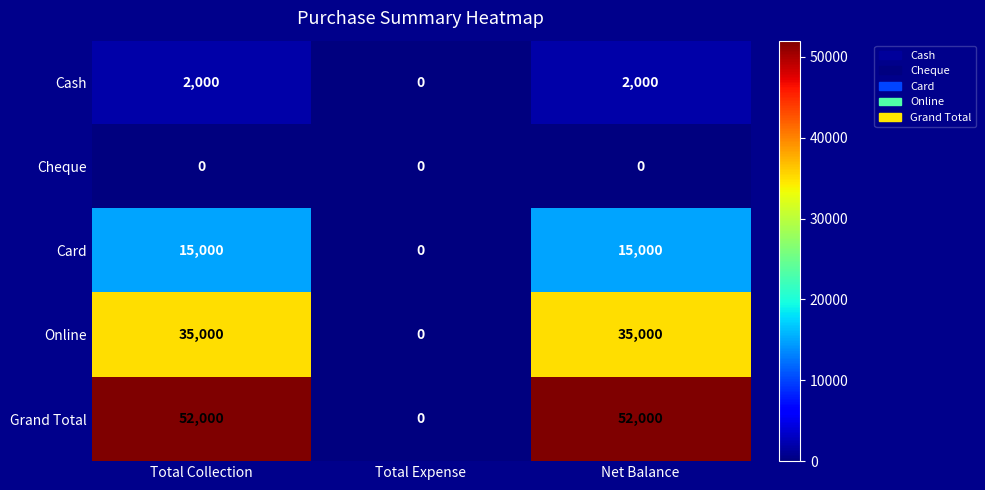

At how many categories does at least one series exceed 868?

2